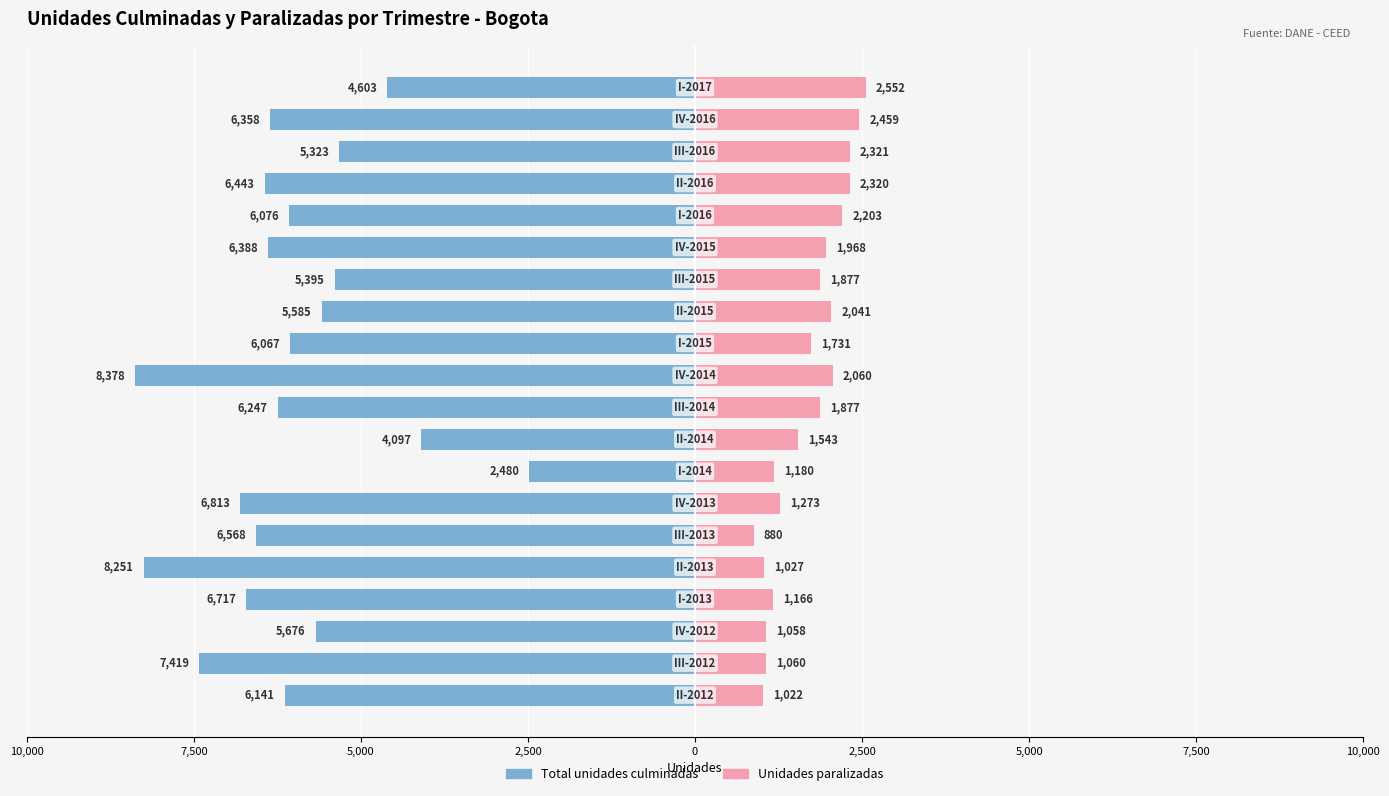

The Total unidades culminadas series shows -9788 at 9. True or false?

False